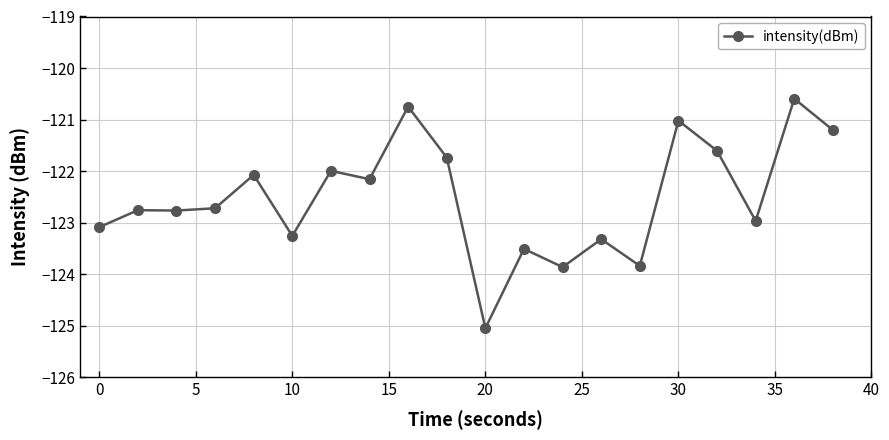

How many data points does each series have?

20